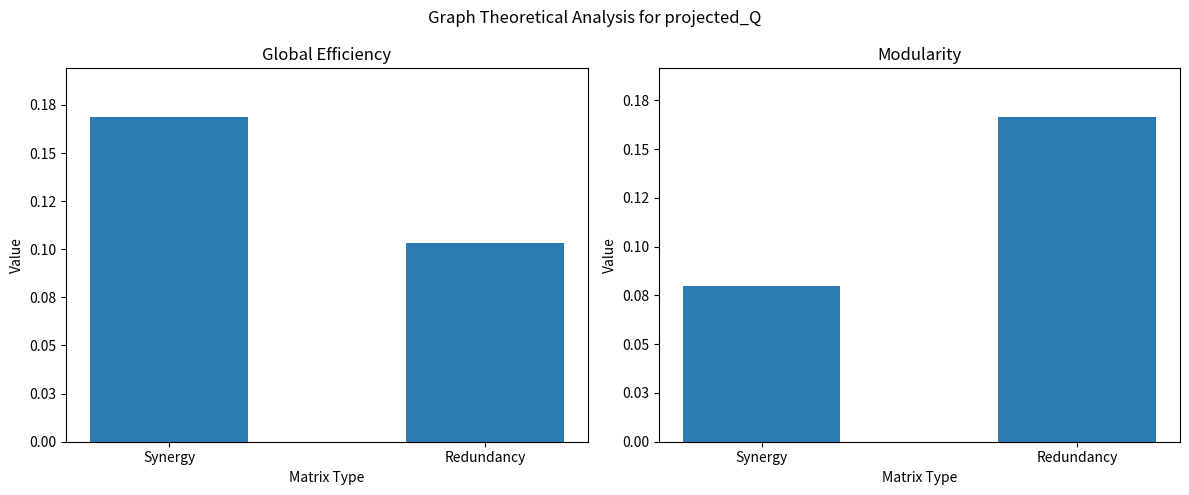

How many categories are shown in the chart?

2